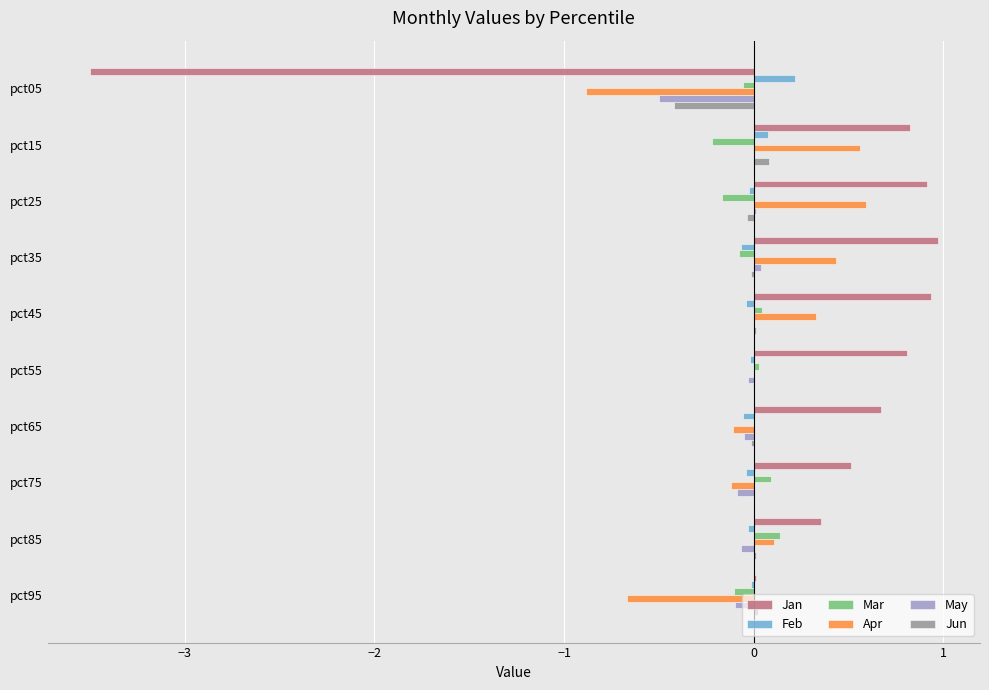

How many distinct data groups are displayed?

6